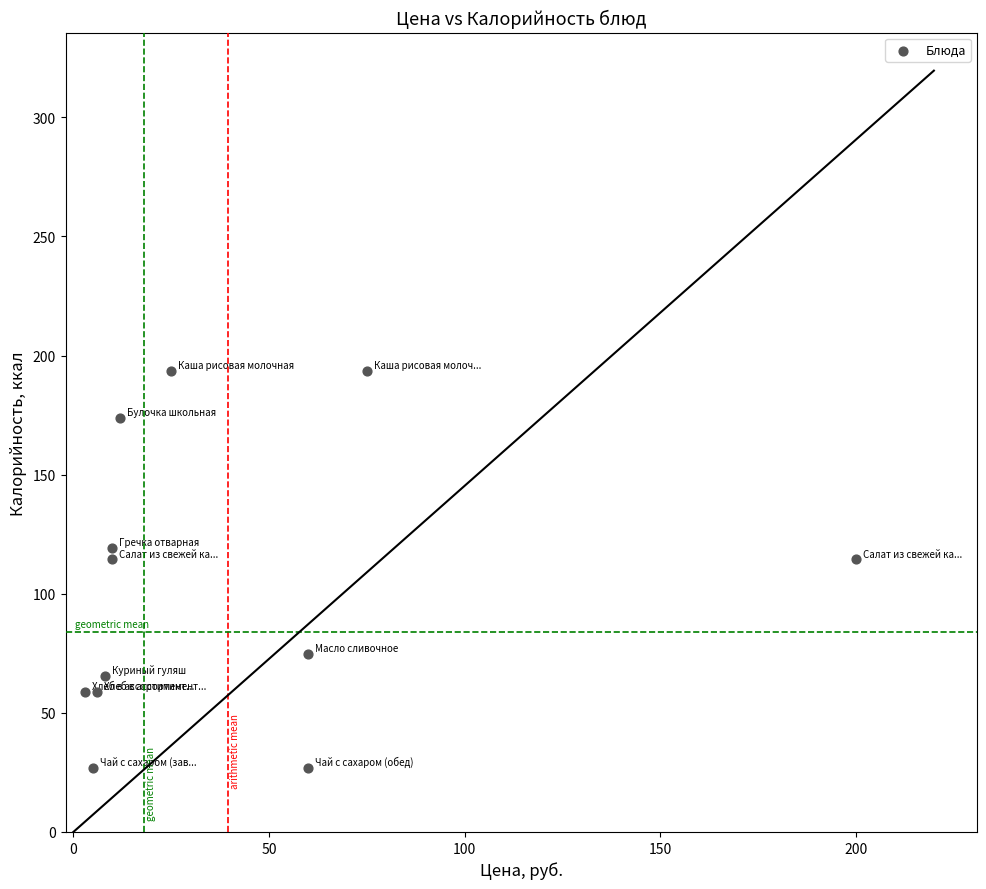

What is the average Y value?

101.7